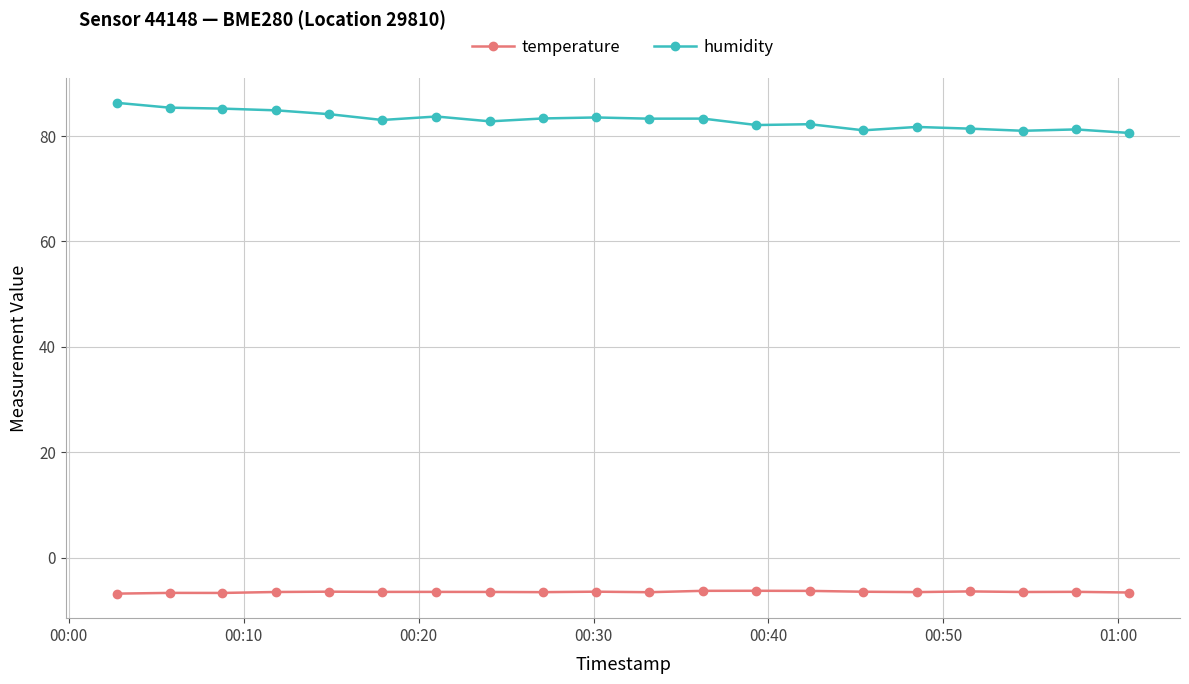

What is the maximum value for temperature?

-6.3